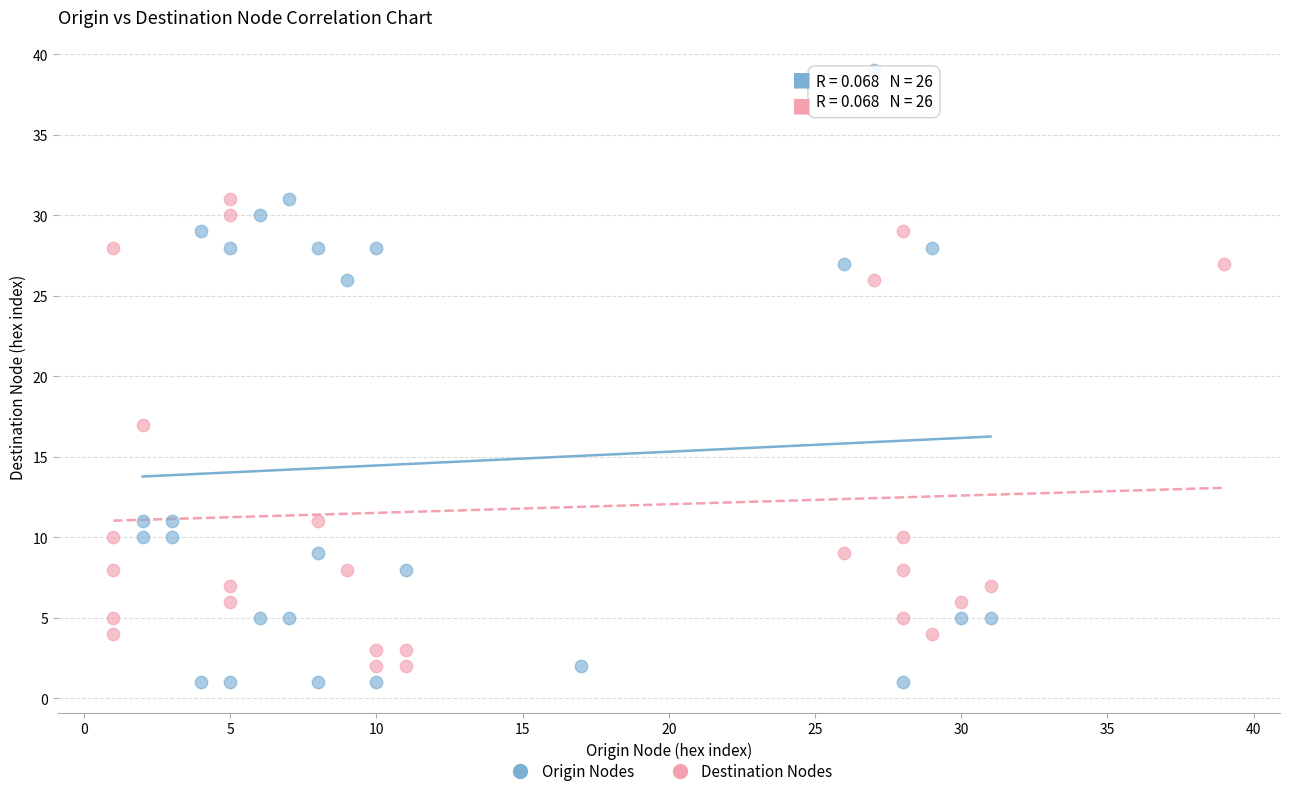

Which series reaches the maximum Y coordinate?

Origin Nodes